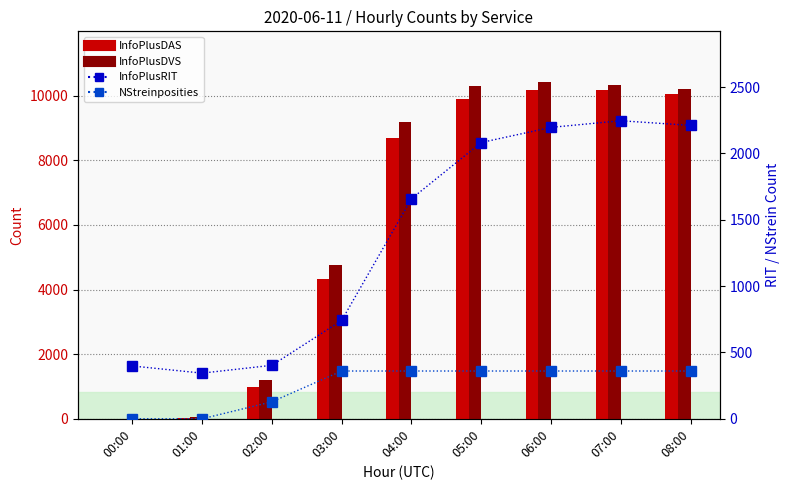

How many values in the InfoPlusDAS series exceed 8705?

4